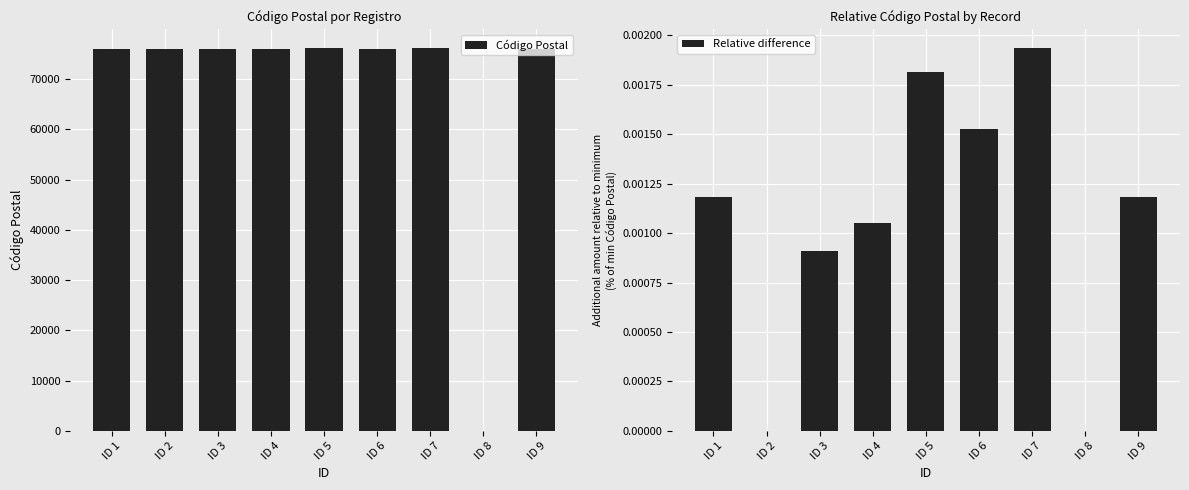

Count the Relative difference values in the range 0 to 1.

8